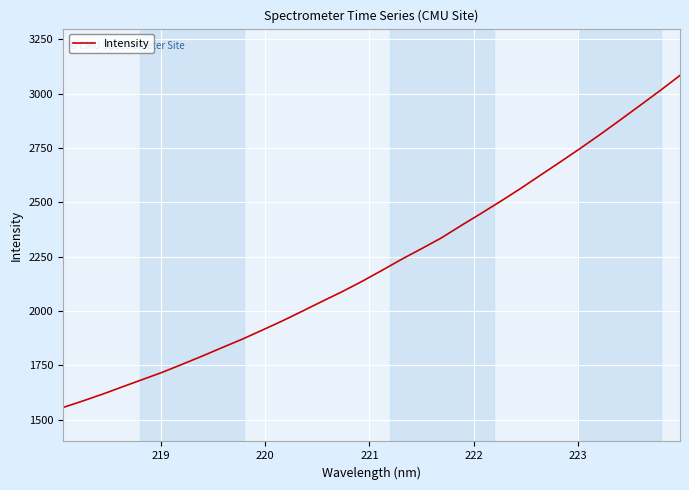

What is the maximum value shown in the chart?

3084.5